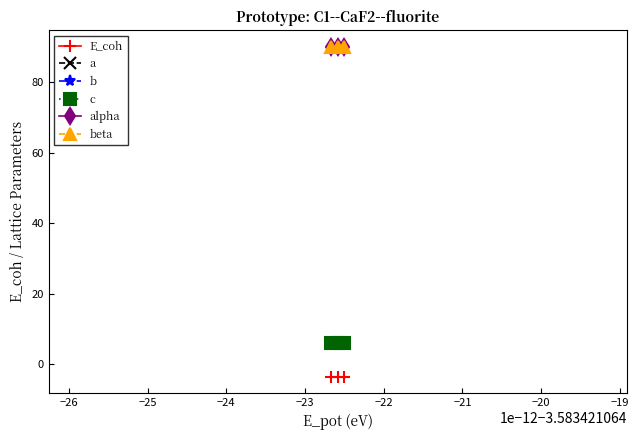

Is this an area chart (filled region under the line)?

No